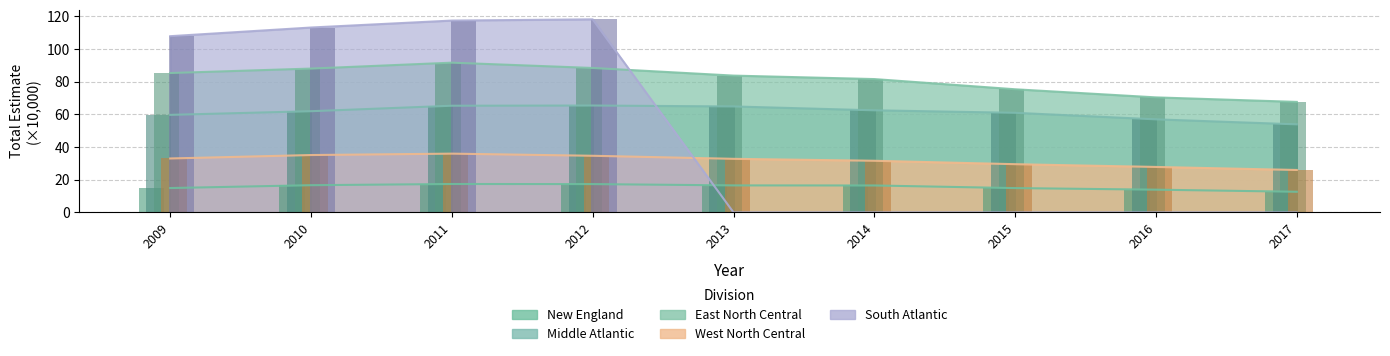

Between 2010 and 2017, which is larger?

2010